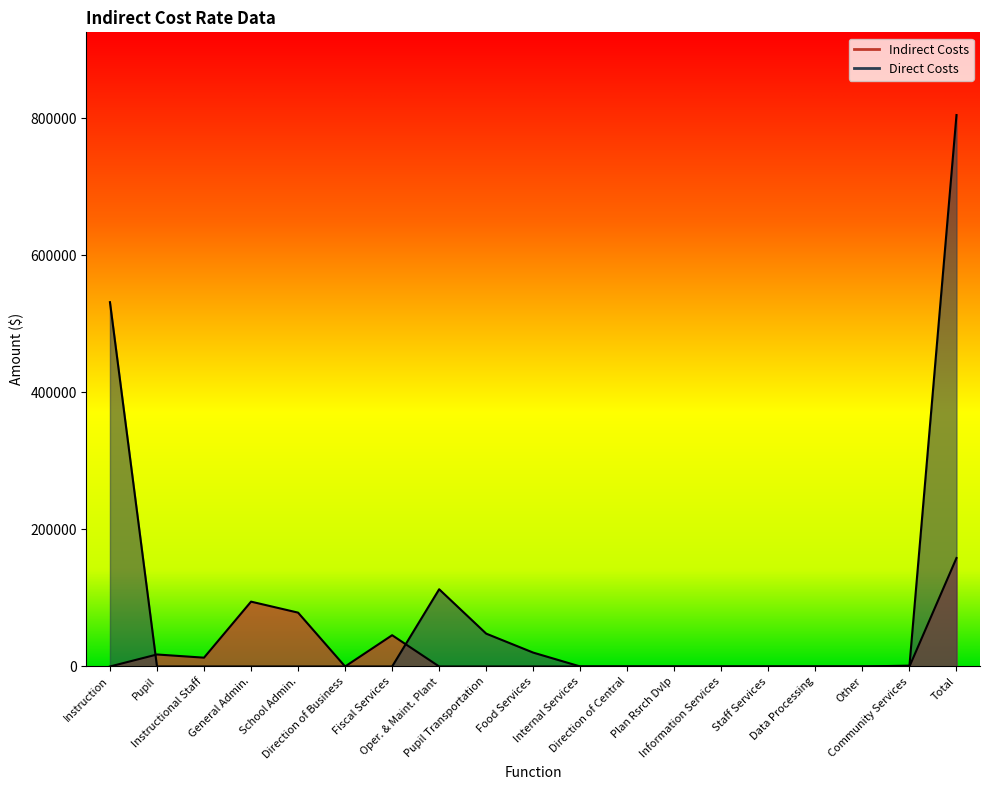

At which label is Indirect Costs closest to 79132?

School Admin.